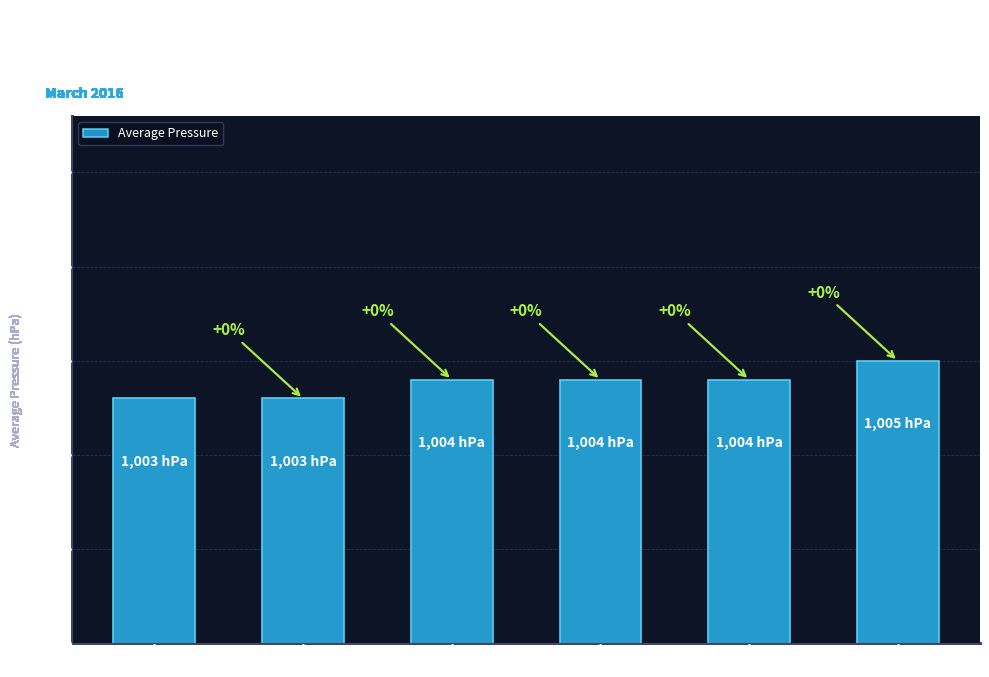

Does the chart contain any negative values?

No